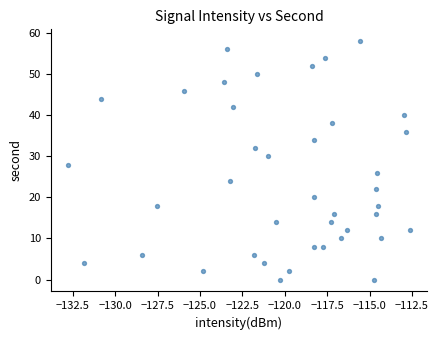

What is the range of Y values (max minus min)?

58